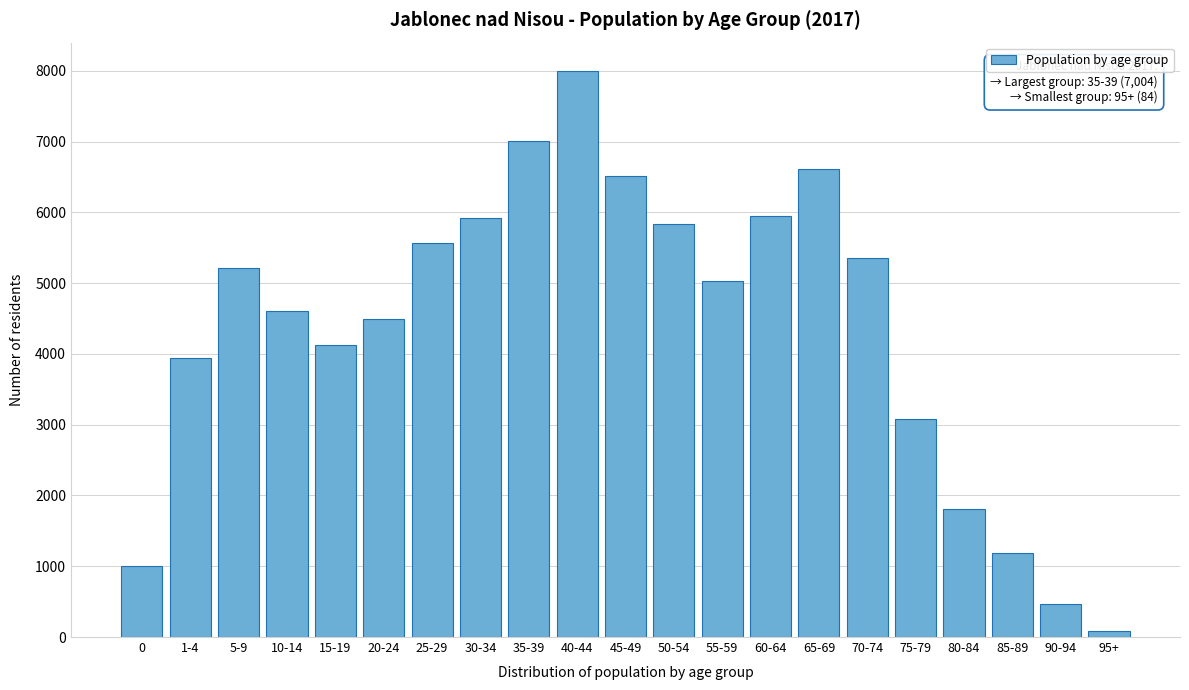

Between 70-74 and 75-79, which is larger?

70-74